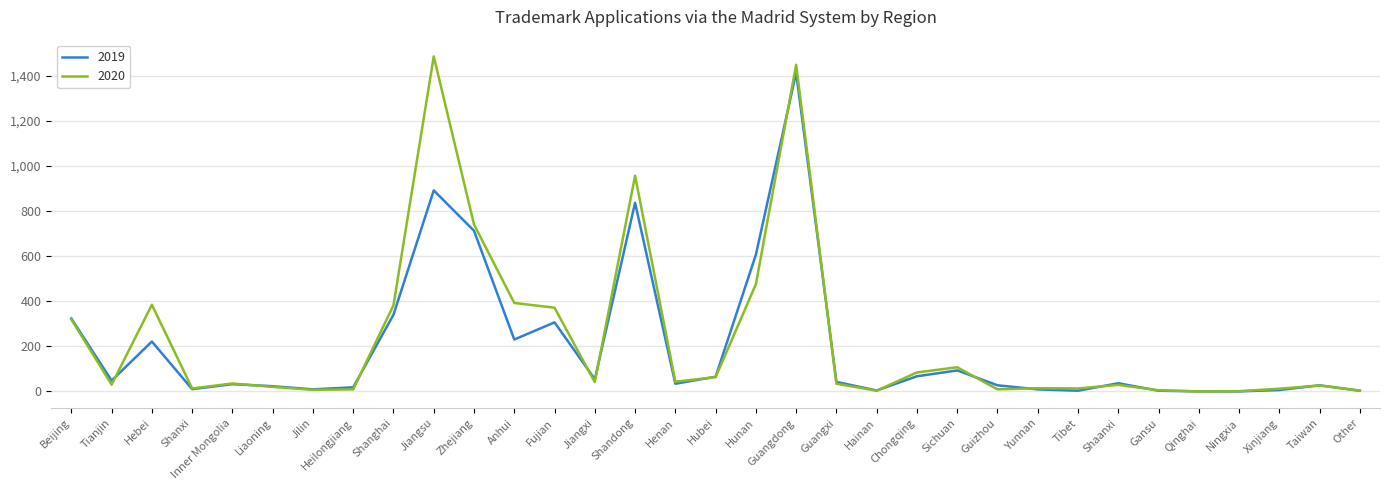

How many lines are shown in the chart?

2